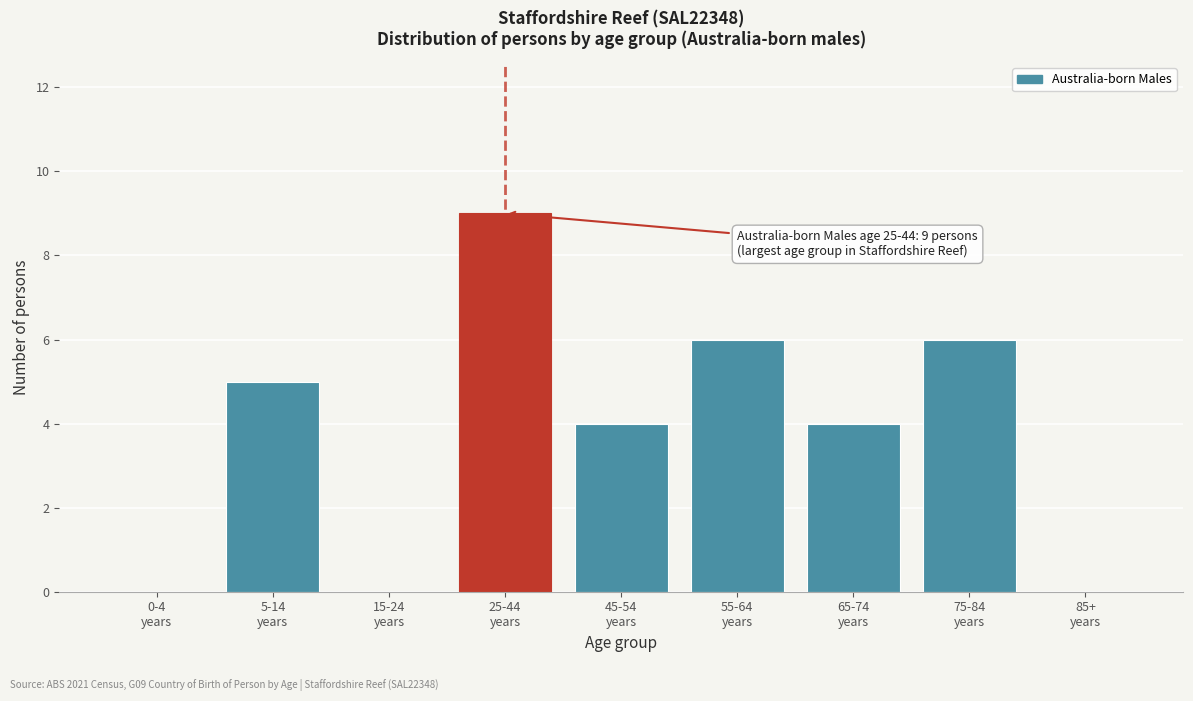

What is the greatest value displayed?

9